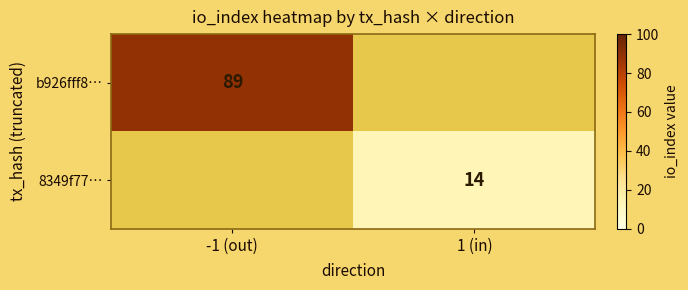

True or false: 8349f77… has a value of 14 at 1 (in).

True